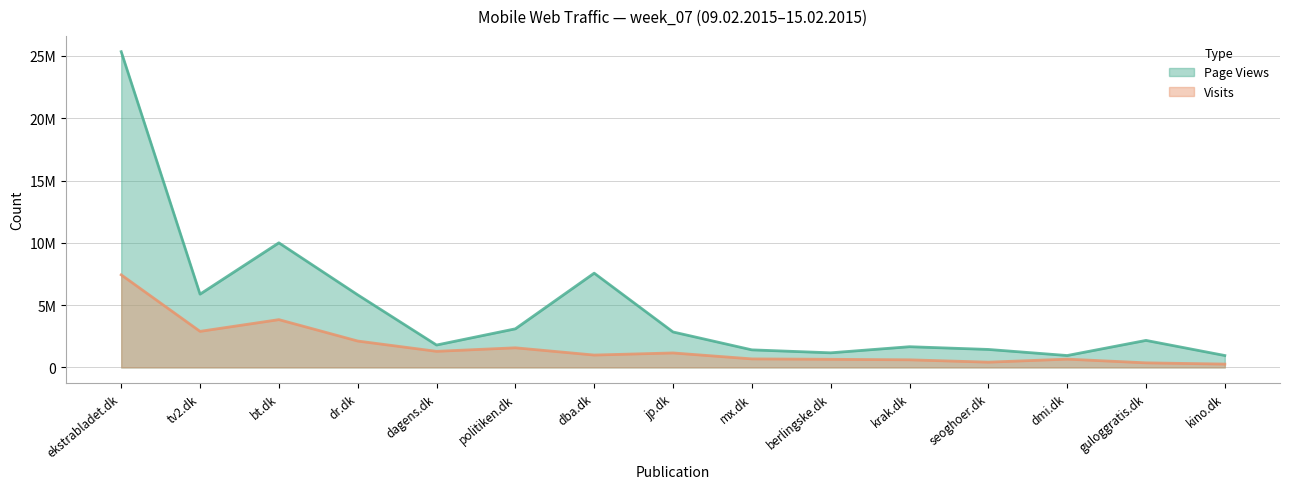

Where is the first local maximum for Page Views?

bt.dk